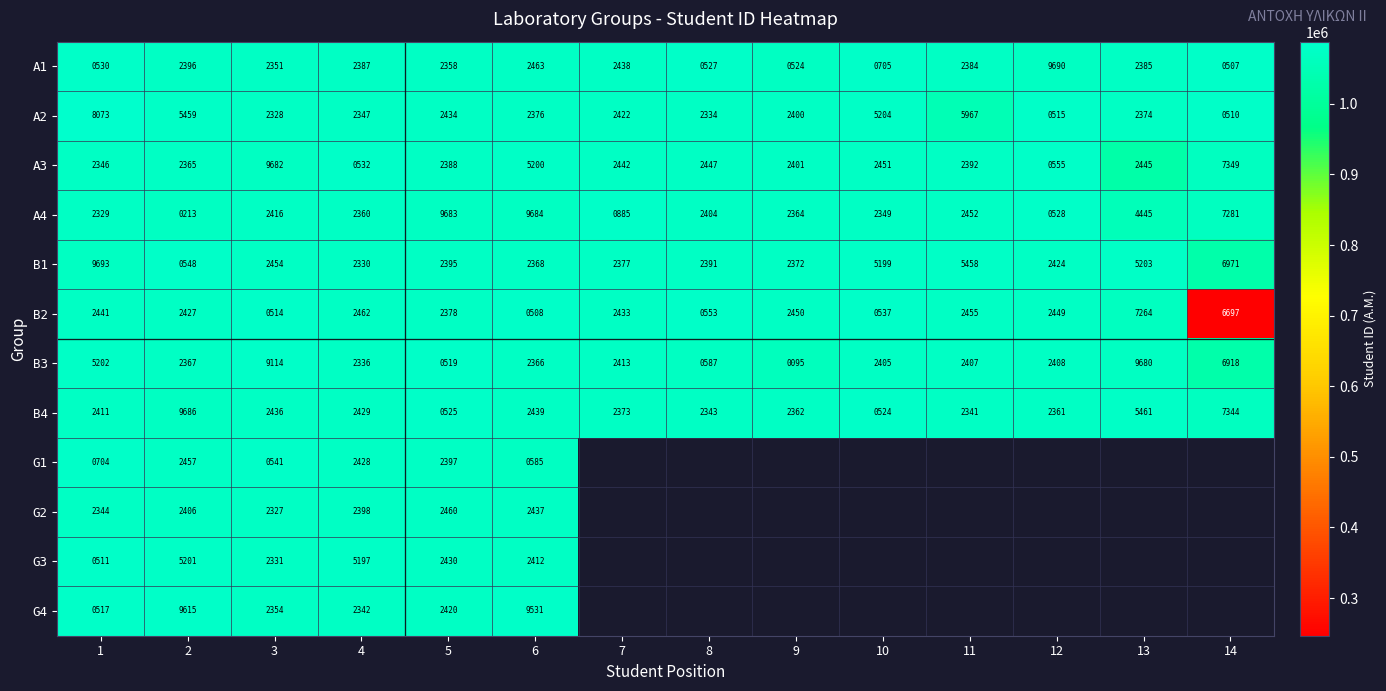

At which category is the sum across all series the highest?

1